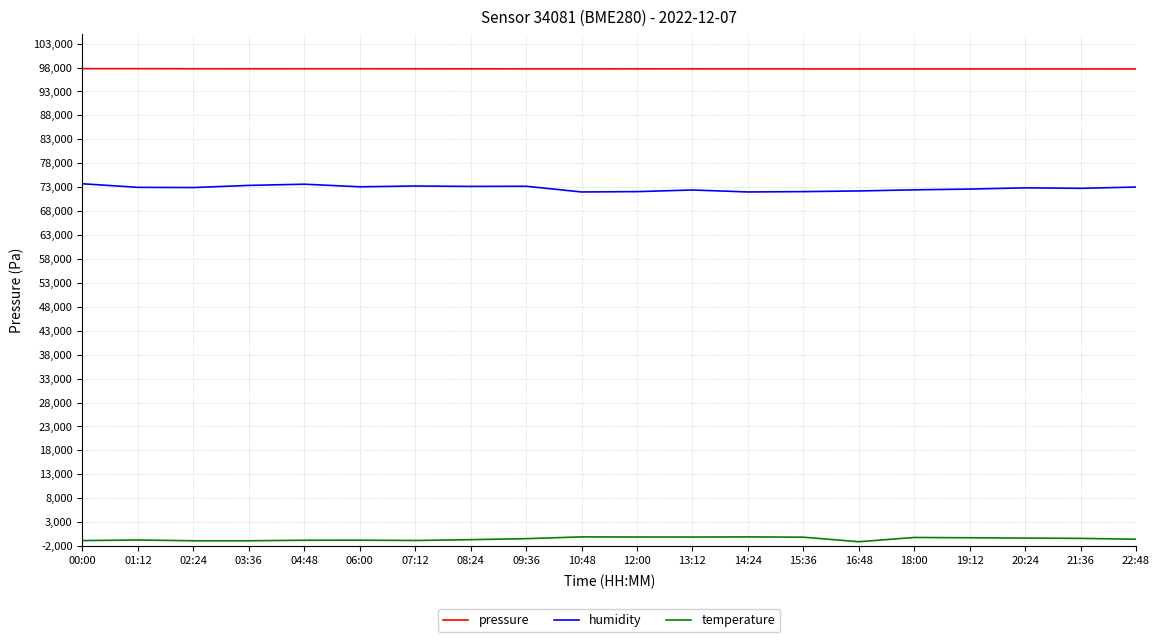

What is the difference between the humidity values at 09:36 and 01:12?

230.0